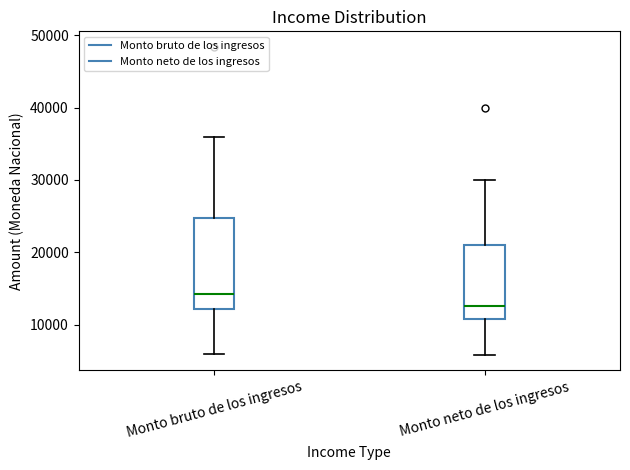

Where does the median line of the box for Monto bruto de los ingresos sit on the y-axis? The values are not printed on the chart, so give them approximately, as read against the axis.

14000